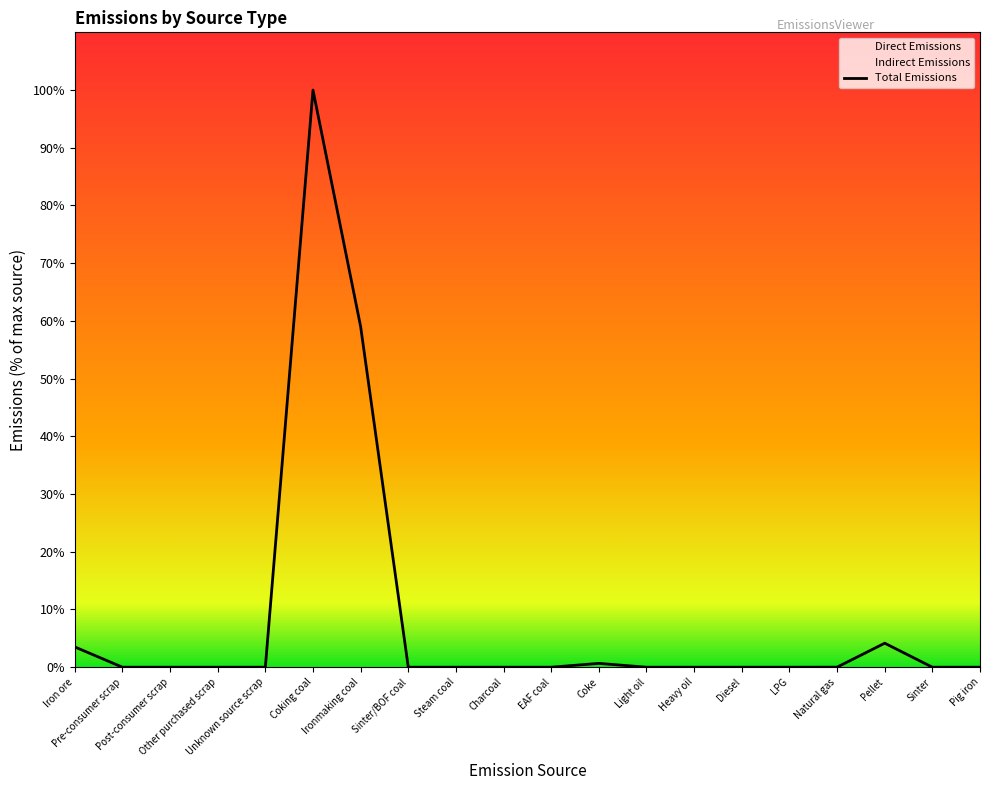

What is the label of the 6th point from the right?

Diesel